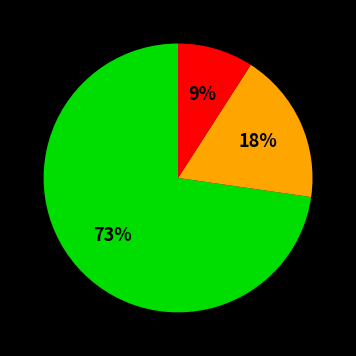

Is there a majority slice in this chart?

Yes